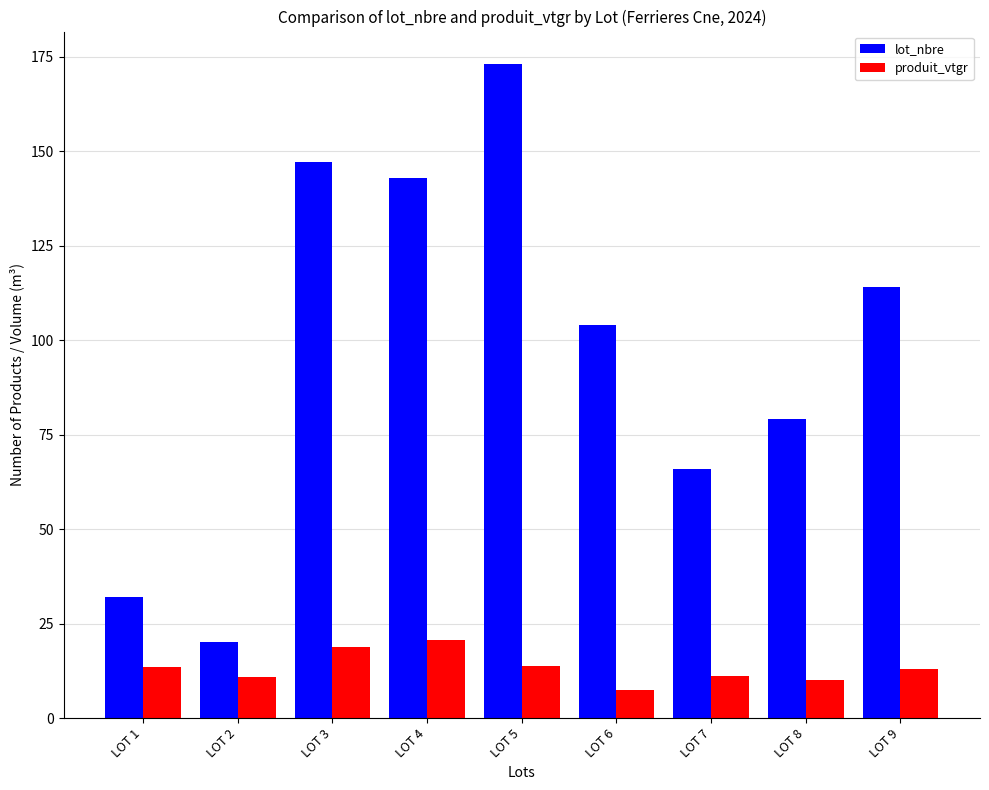

At how many categories does at least one series exceed 87?

5